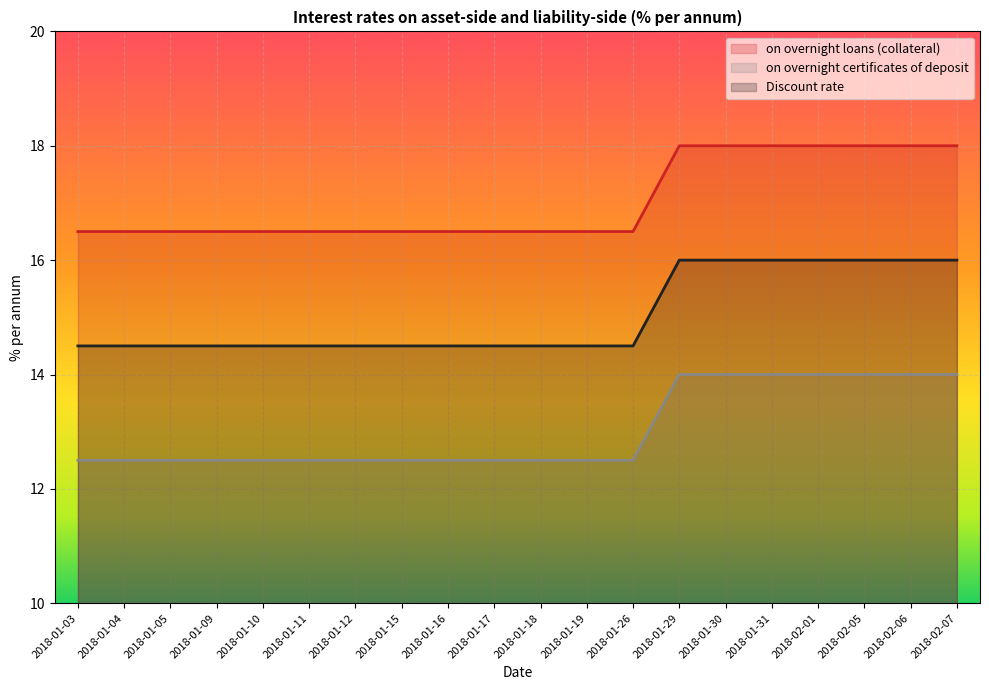

Does the chart display data point markers on the line(s)?

No